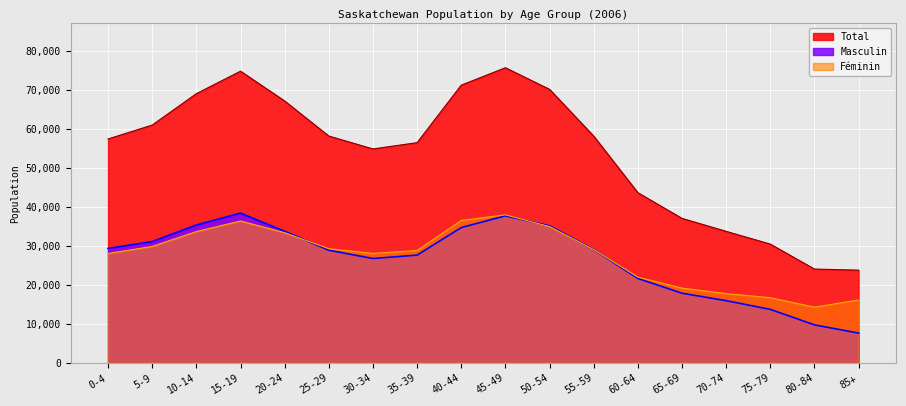

Does the chart display data point markers on the line(s)?

No